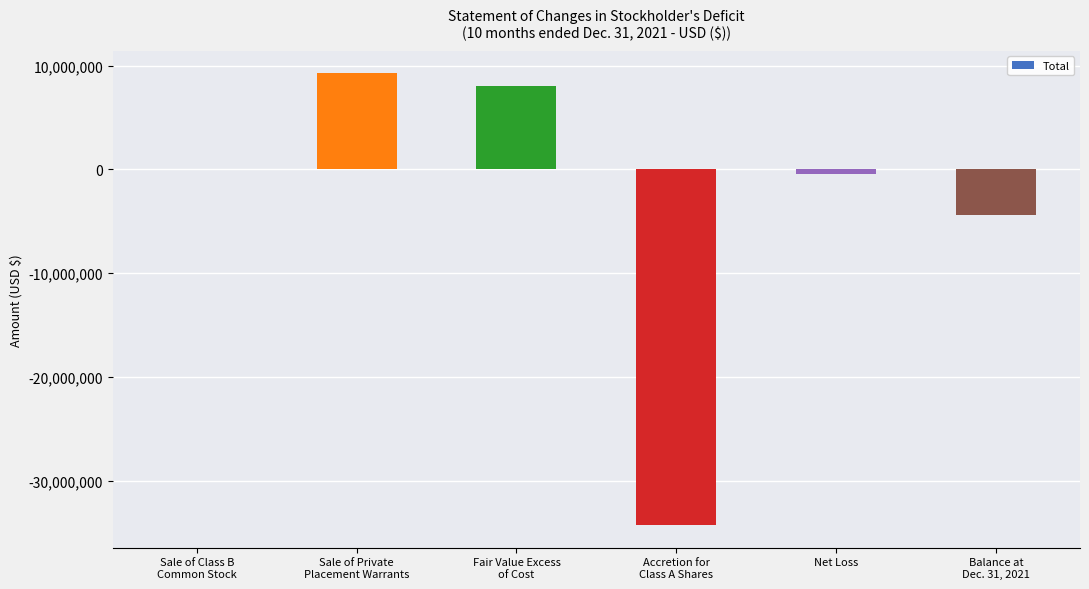

The chart shows a value of 9254000 at Sale of Private
Placement Warrants. True or false?

True